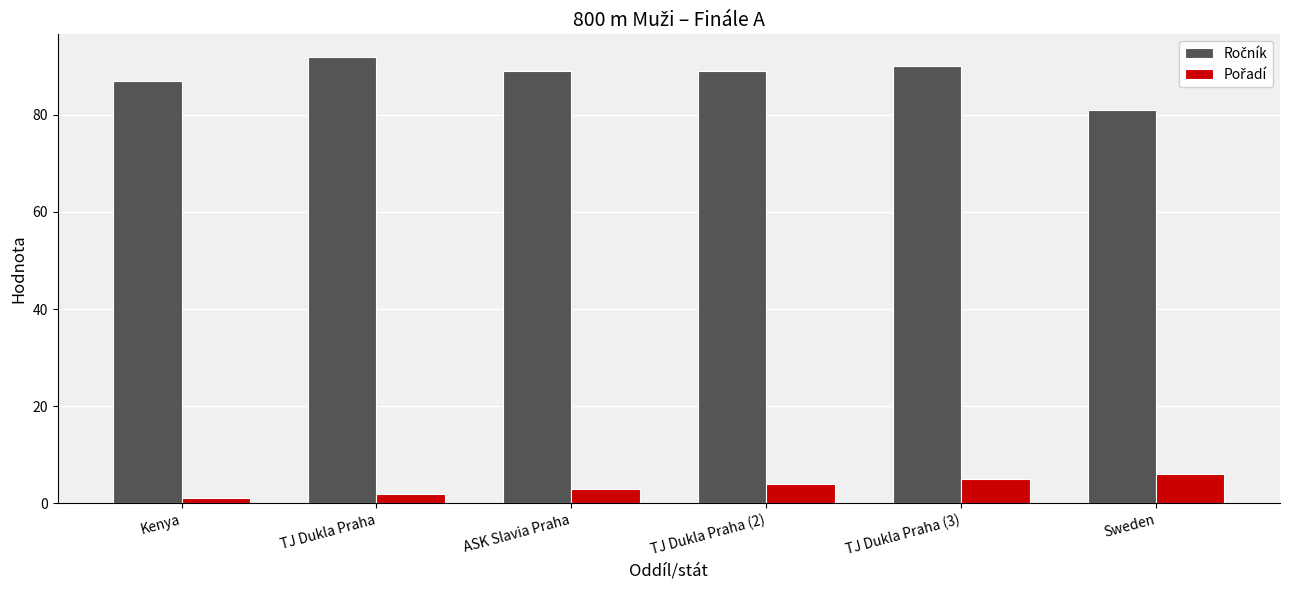

At how many categories does at least one series exceed 79?

6